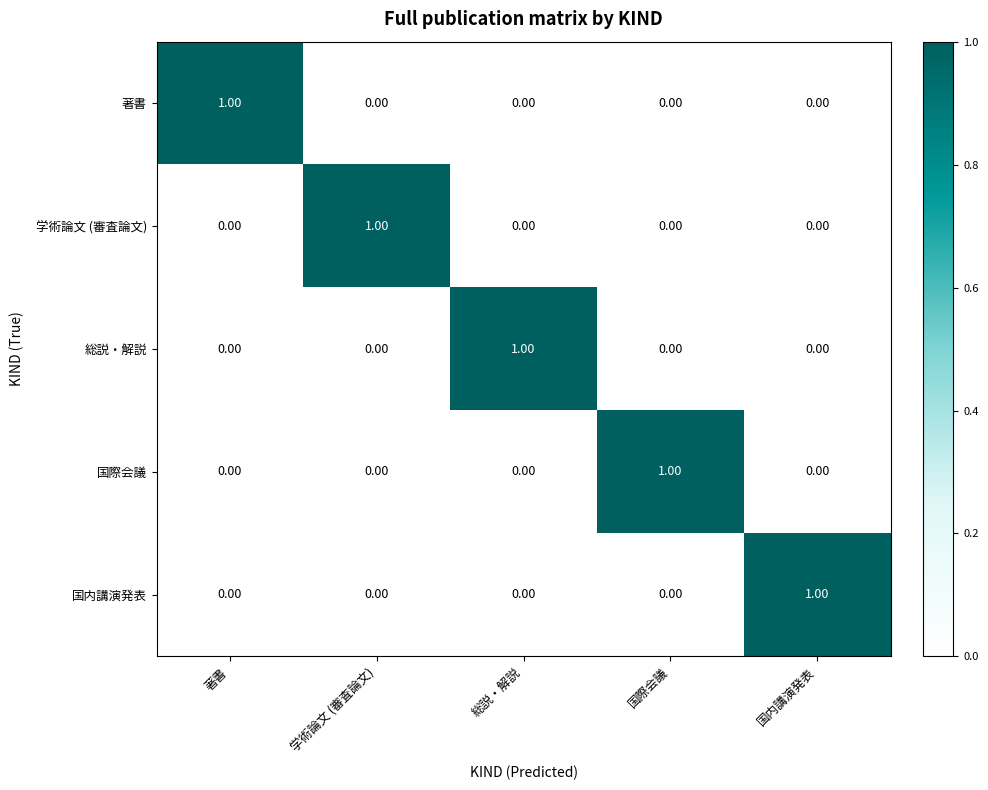

What is the total value across all series at 著書?

1